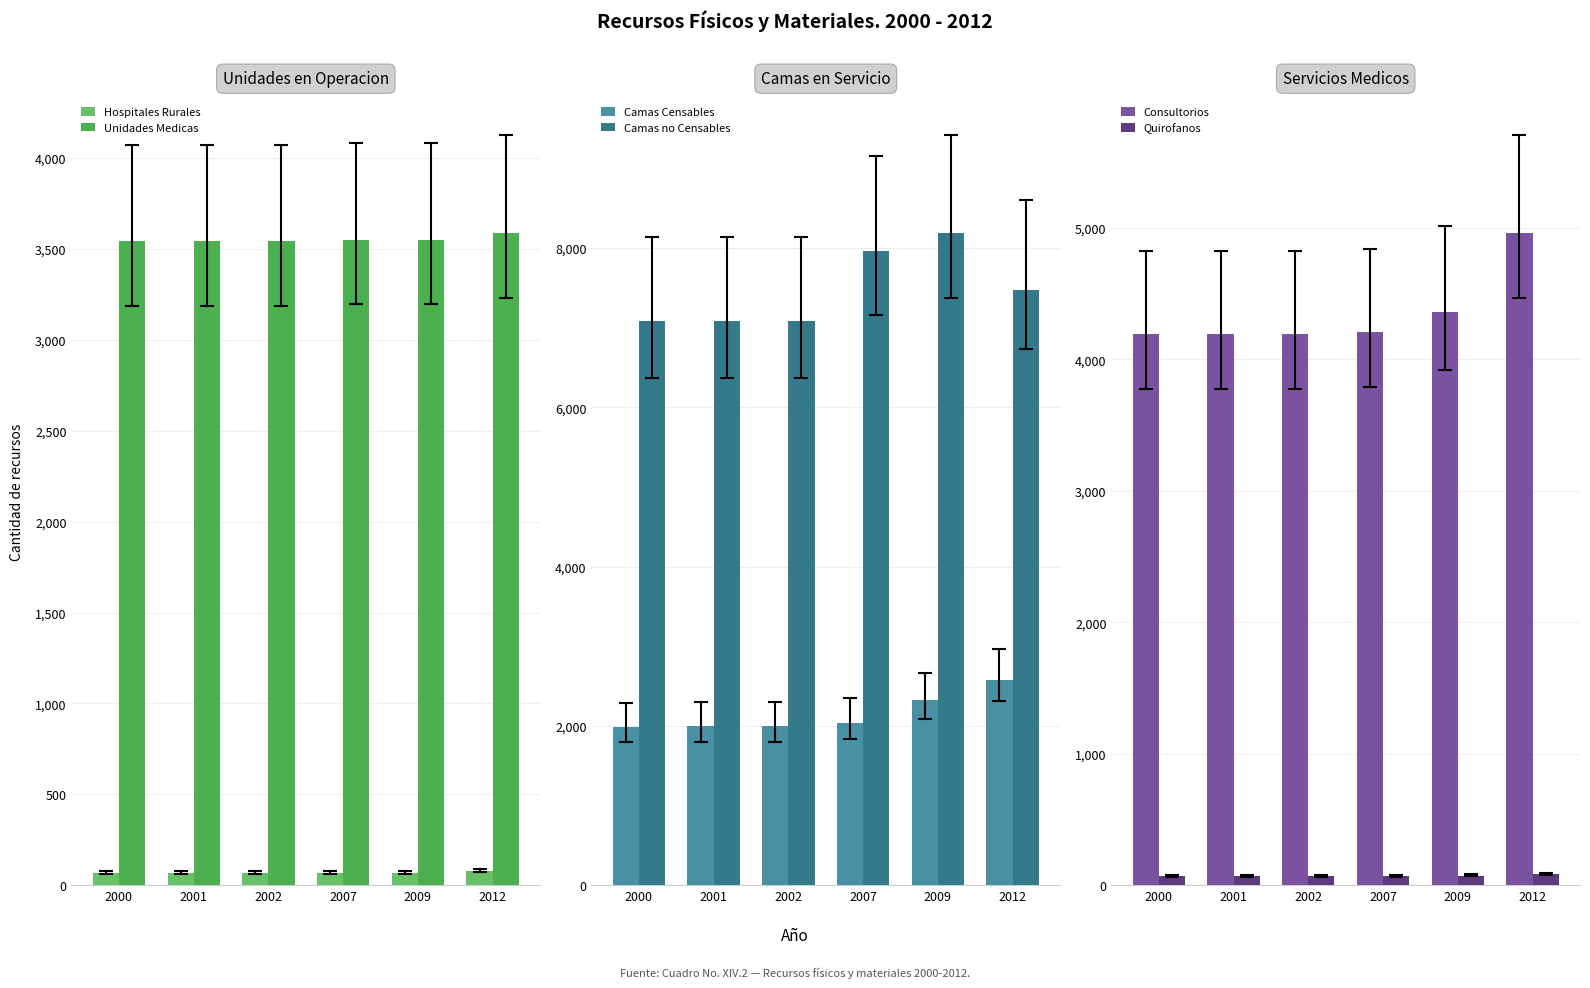

What is the difference between the maximum and second lowest values in the Consultorios series?

772